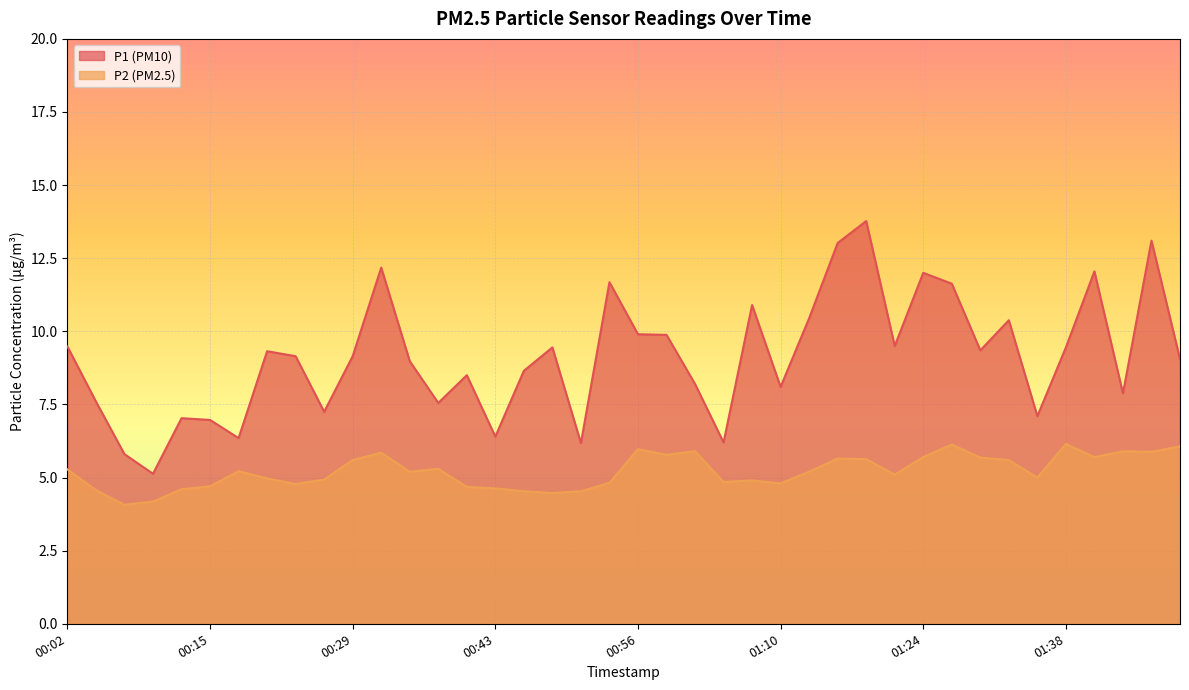

What is the label of the 35th point from the left?

01:35